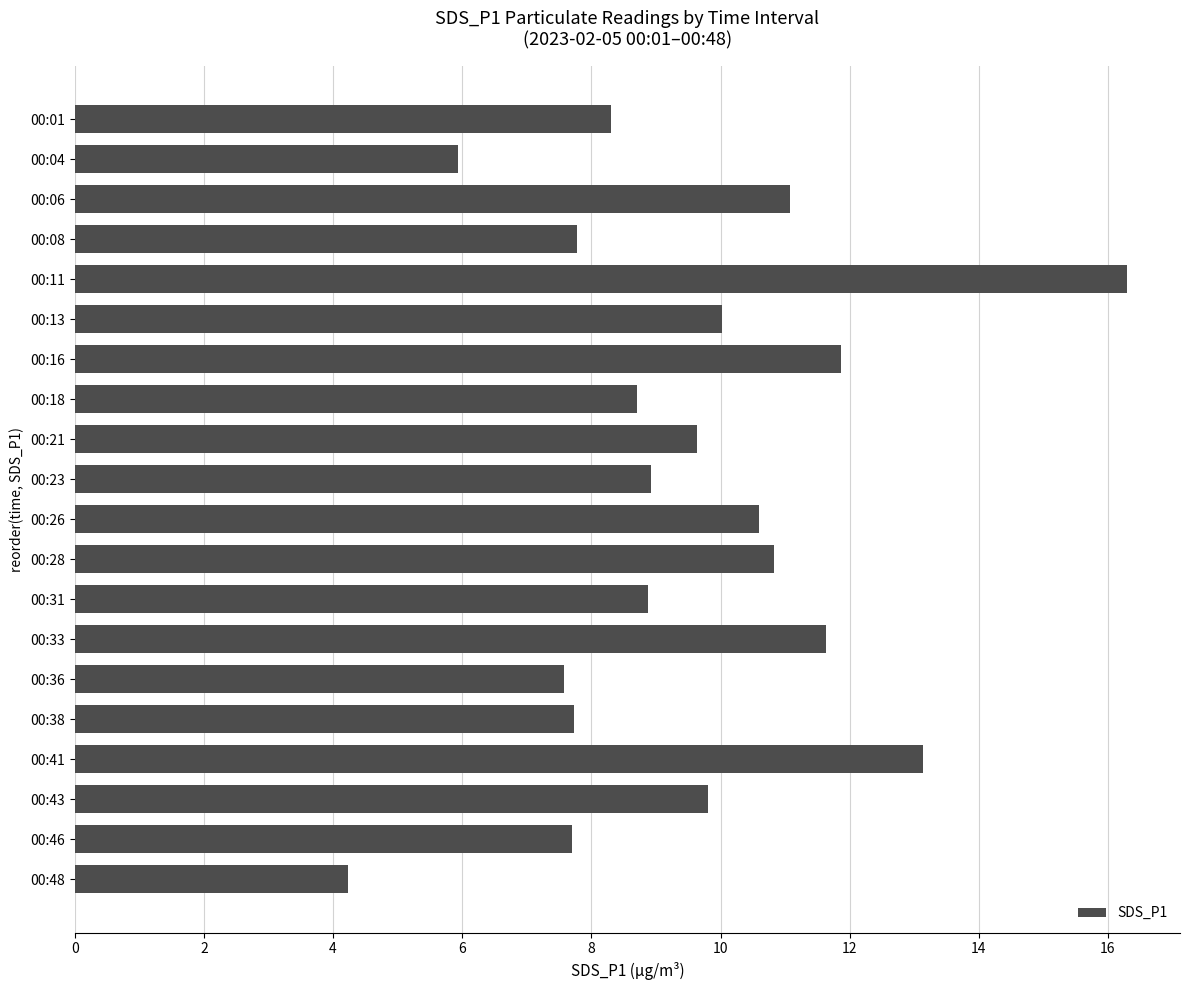

At which category does the chart reach its minimum across all series?

00:48